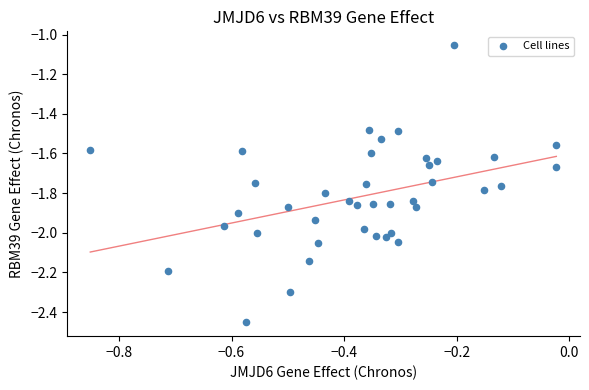

What is the range of Y values (max minus min)?

1.4